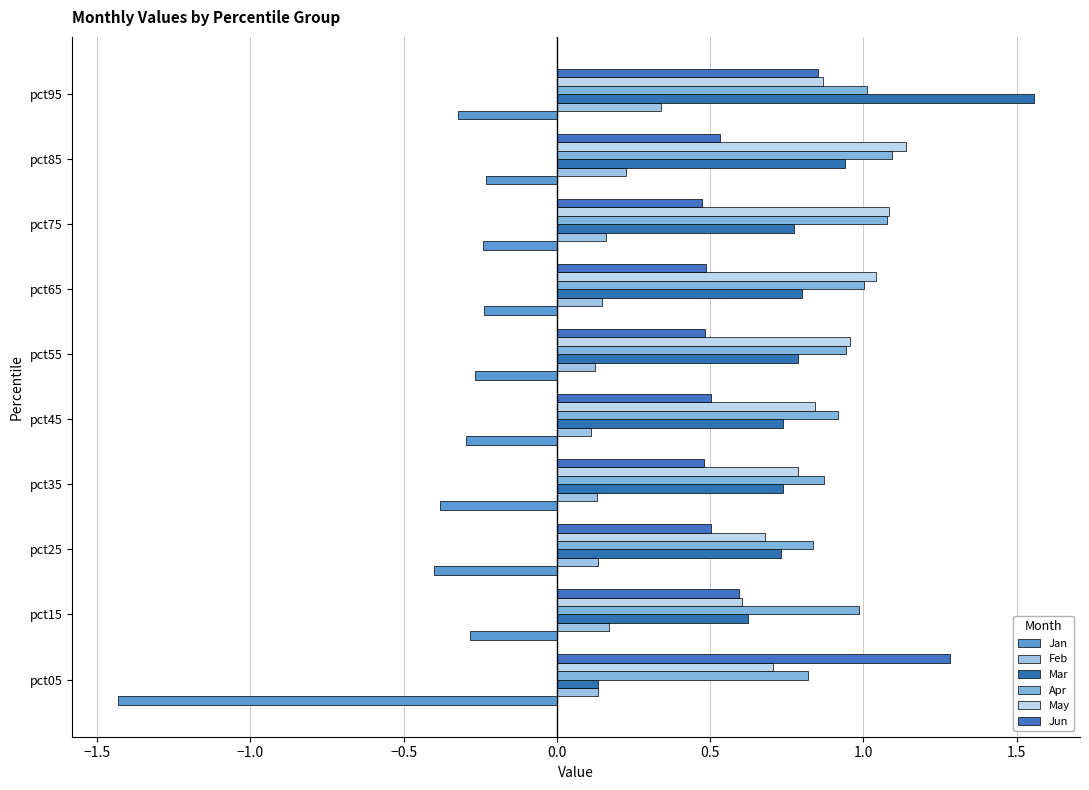

How many series are shown in this chart?

6